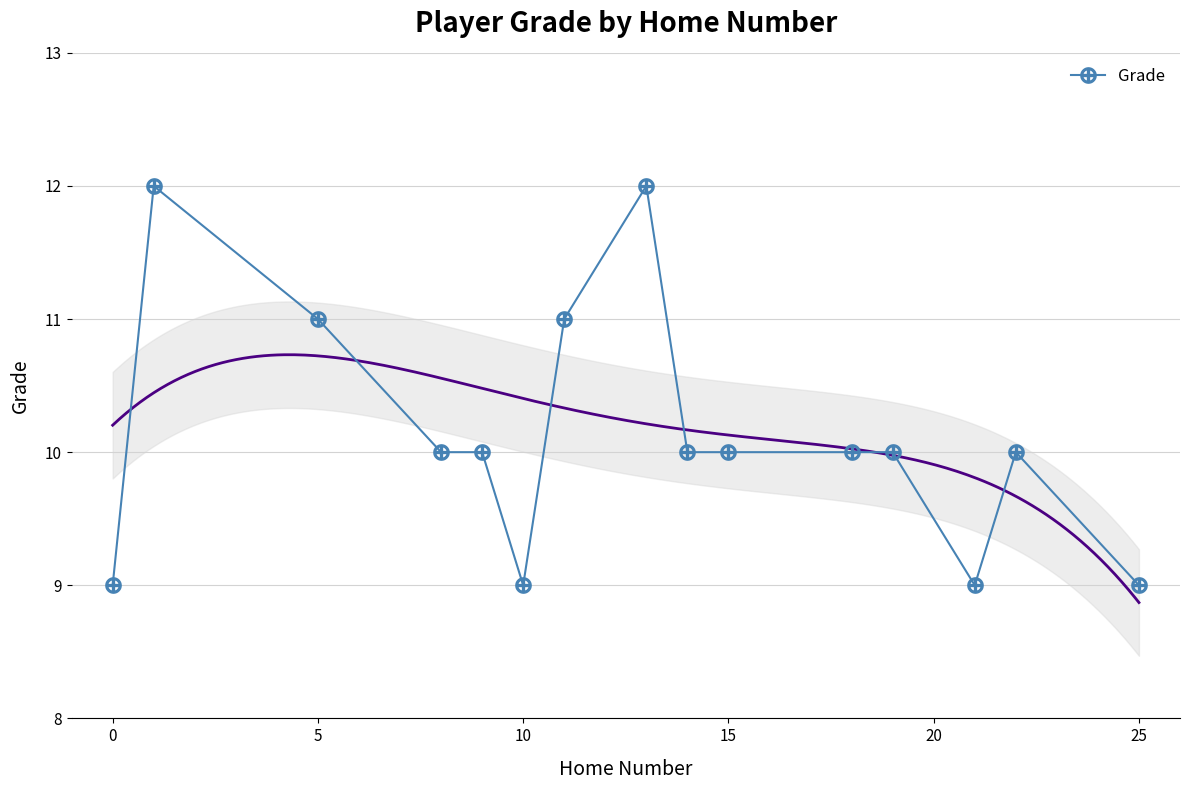

How many lines are shown in the chart?

1